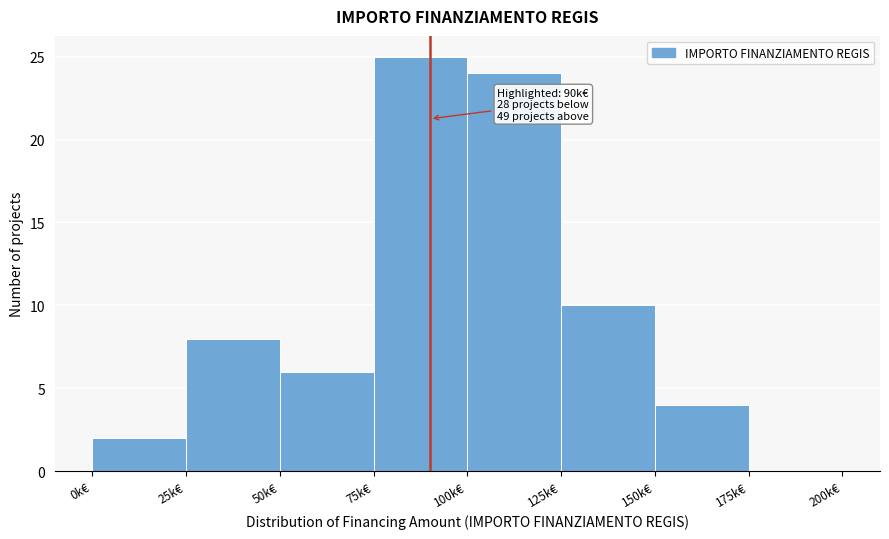

Reading left to right, extract all data points from this chart.

0k€=2	25k€=8	50k€=6	75k€=25	100k€=24	125k€=10	150k€=4	175k€=0